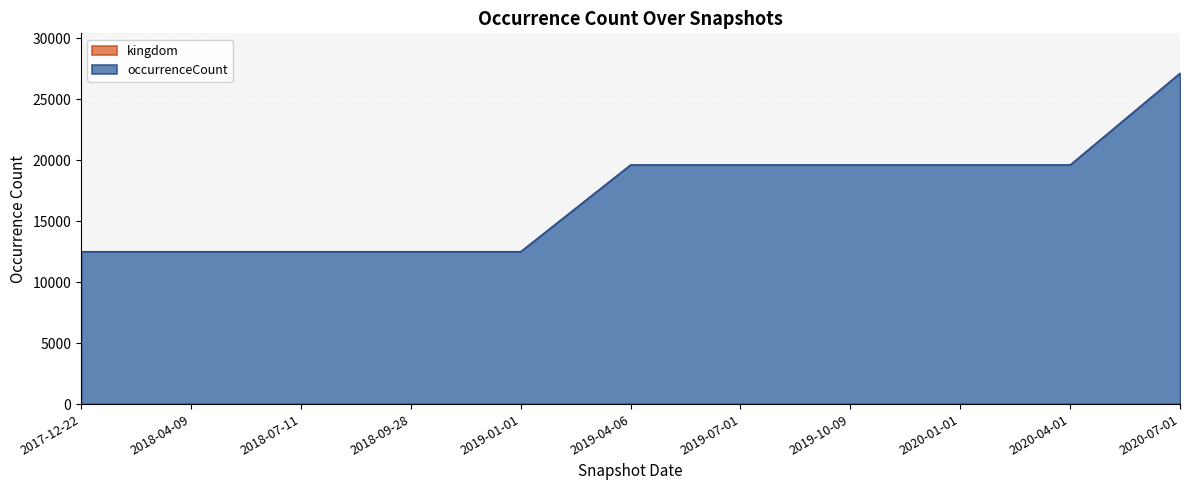

Between 2018-09-28 and 2018-04-09, which is larger?

2018-09-28